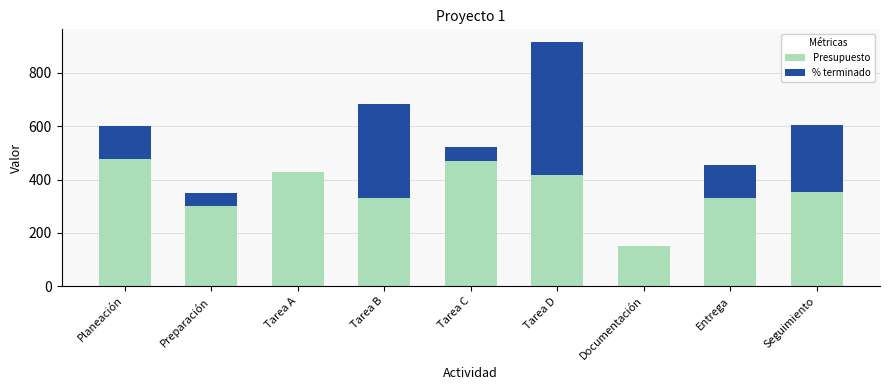

At which category is the sum across all series the highest?

Tarea D